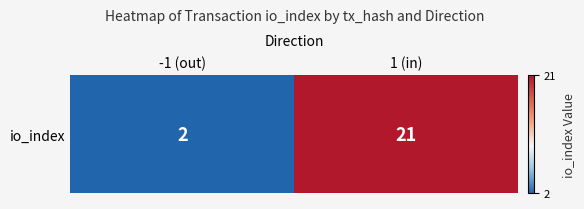

Reading left to right, what are all the values shown in this chart?

-1 (out)=2	1 (in)=21